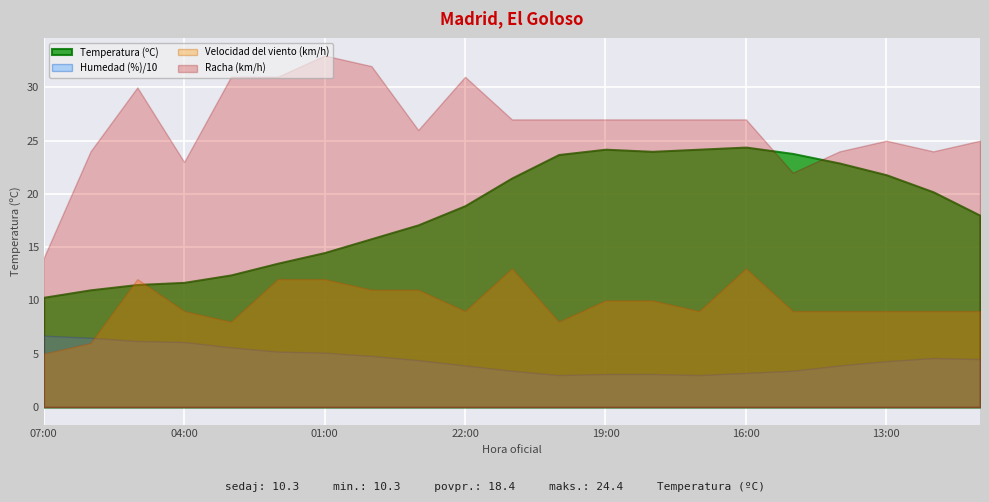

At 13:00, list the series in order from largest to smallest.

Racha (km/h), Temperatura (ºC), Velocidad del viento (km/h), Humedad (%)/10